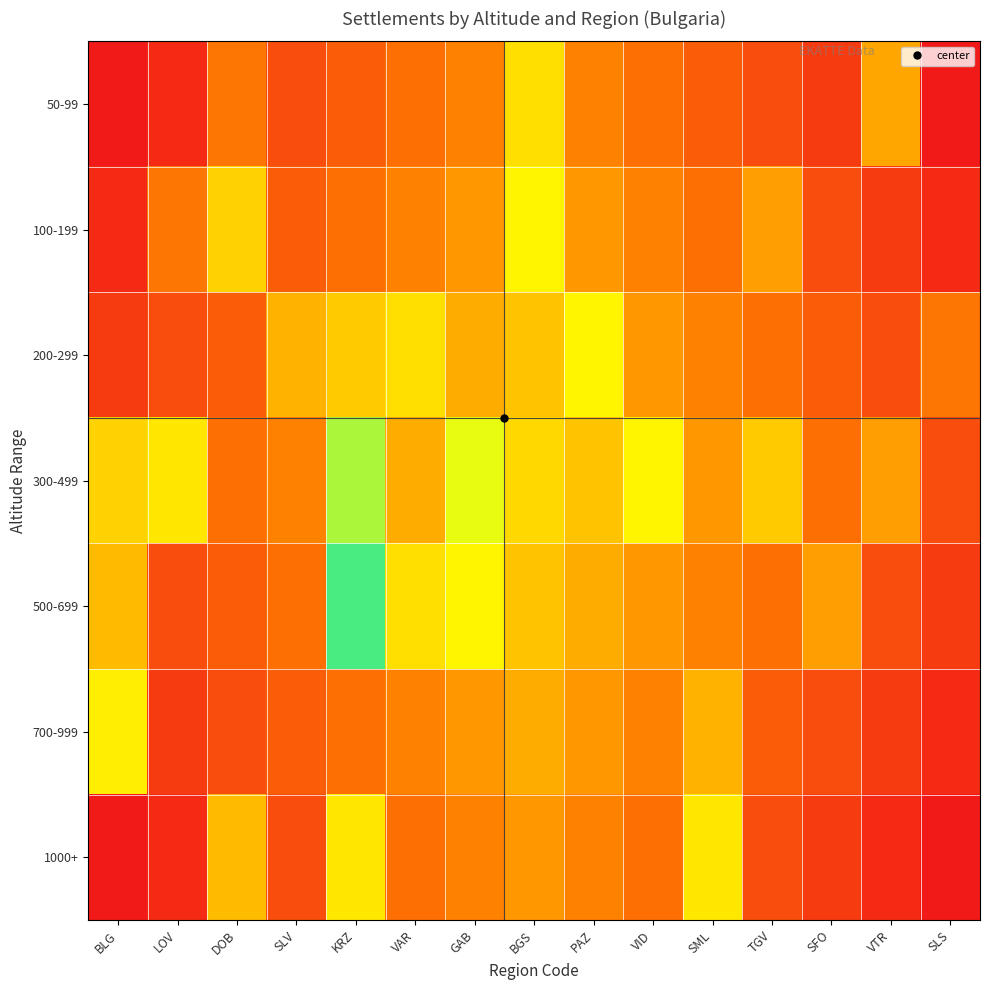

What is the total value across all series at DOB?

11.9